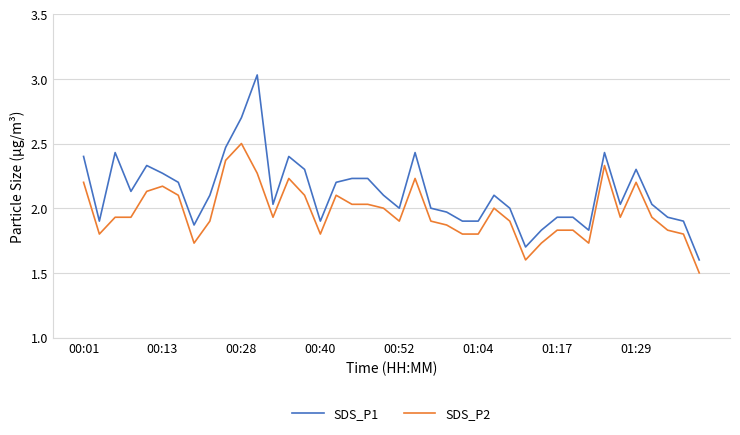

What is the difference between the maximum and minimum values in the SDS_P2 series?

1.0